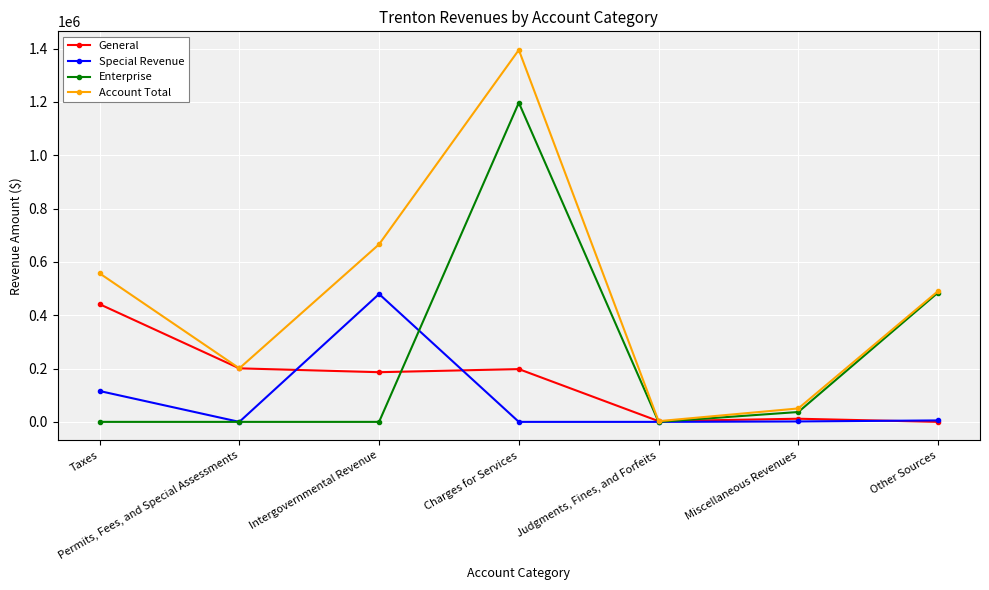

What is the label of the 4th point from the right?

Charges for Services